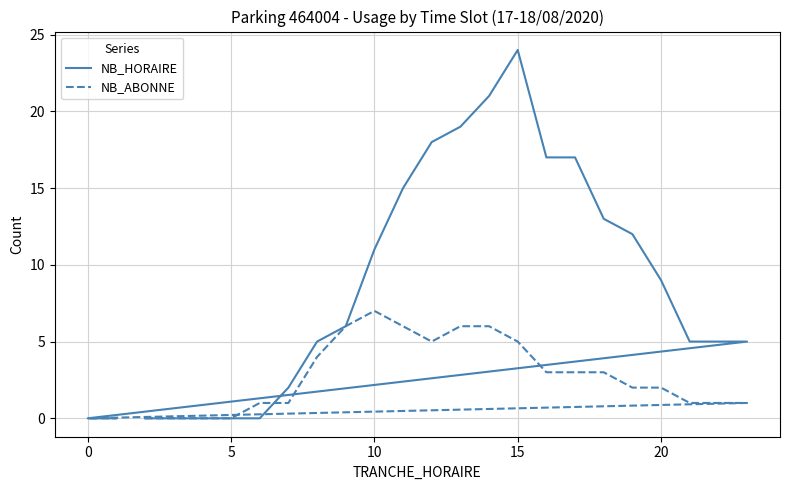

How many data points does each series have?

24